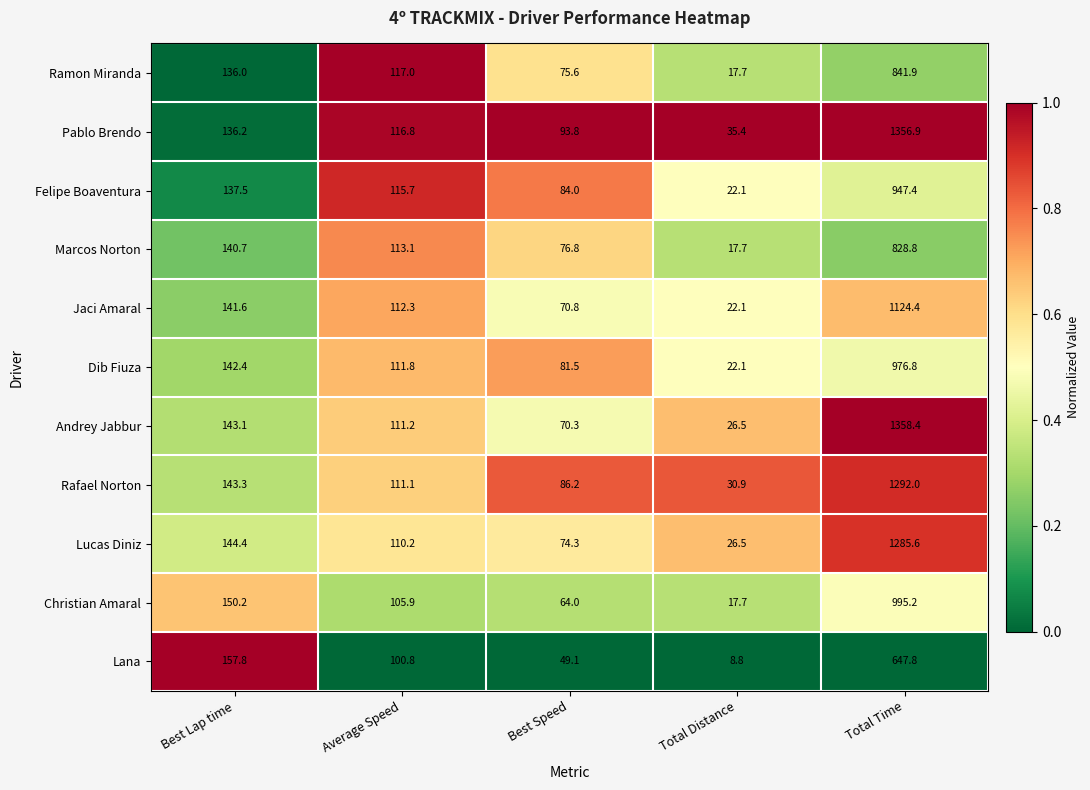

What is the total value across all series at Average Speed?

1225.9